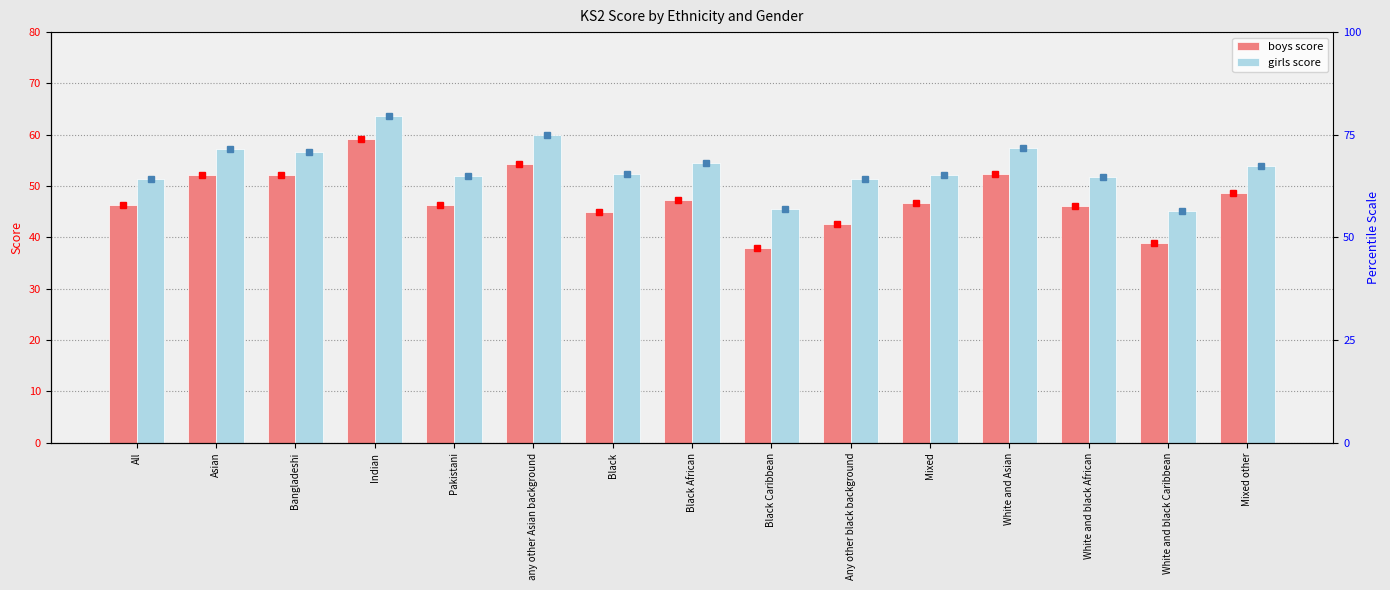

Reading left to right, list all the values displayed in this chart.

boys_score: All=46.3	Asian=52.2	Bangladeshi=52.2	Indian=59.1	Pakistani=46.4	any other Asian background=54.3	Black=44.9	Black African=47.3	Black Caribbean=37.9	Any other black background=42.7	Mixed=46.8	White and Asian=52.3	White and black African=46.2	White and black Caribbean=39.0	Mixed other=48.6
girls_score: All=51.4	Asian=57.2	Bangladeshi=56.6	Indian=63.6	Pakistani=51.9	any other Asian background=60.0	Black=52.4	Black African=54.5	Black Caribbean=45.6	Any other black background=51.4	Mixed=52.1	White and Asian=57.5	White and black African=51.8	White and black Caribbean=45.1	Mixed other=53.9